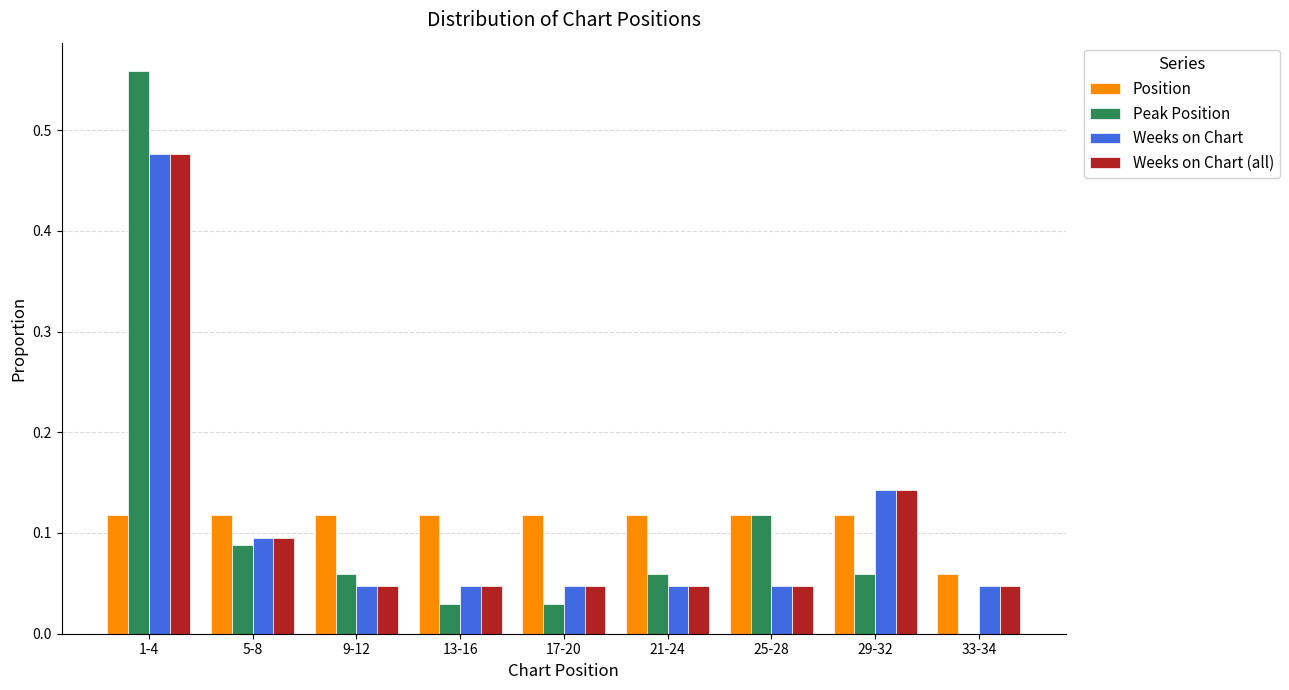

Which label corresponds to the largest value in the chart?

1-4